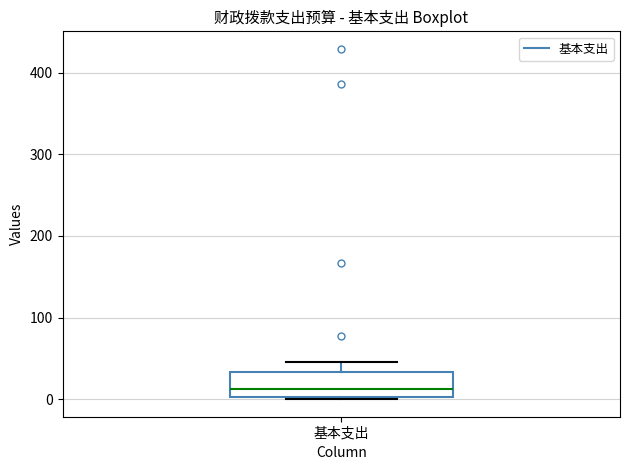

Where does the median line of the box for 基本支出 sit on the y-axis? The values are not printed on the chart, so give them approximately, as read against the axis.

10